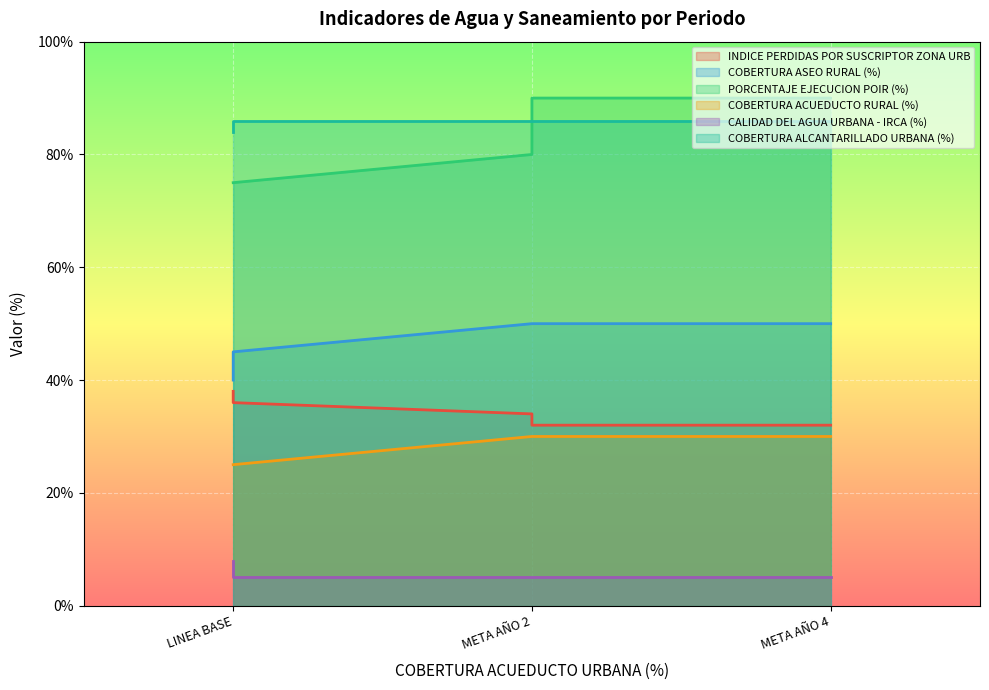

What is the smallest value displayed?

5